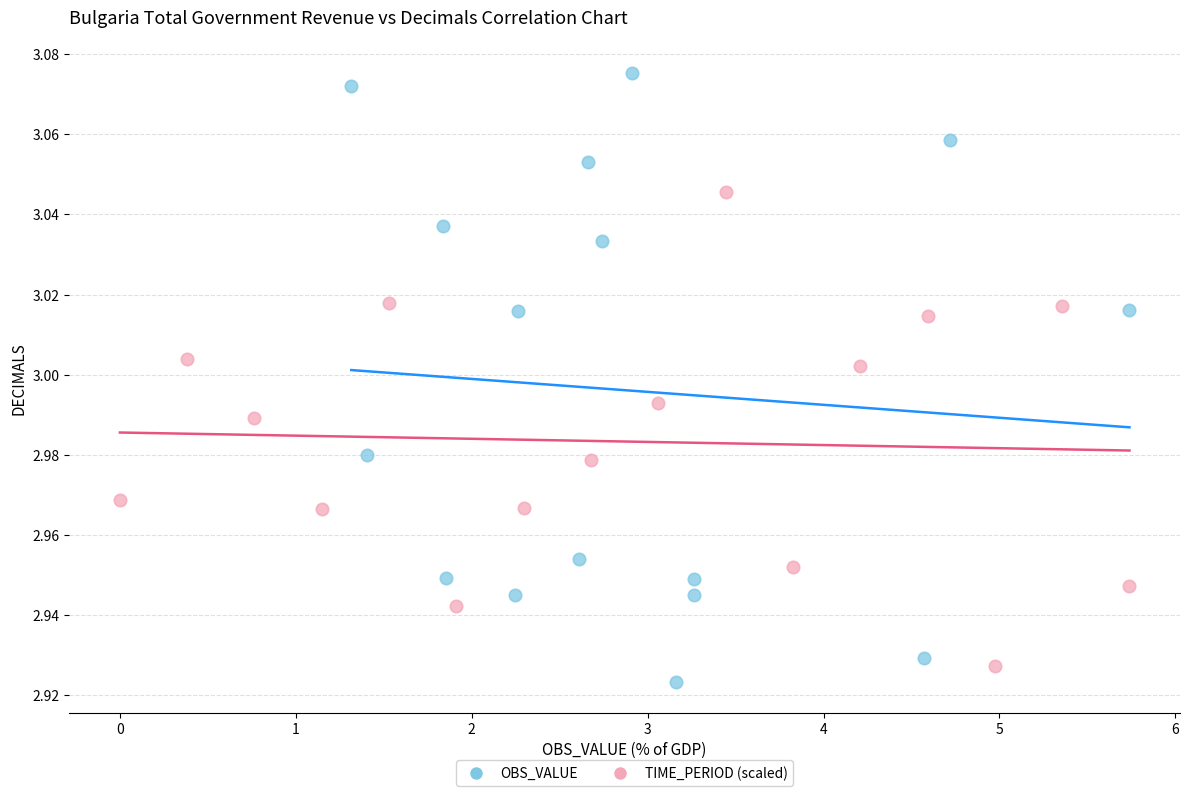

Which series has the widest spread of Y values?

OBS_VALUE